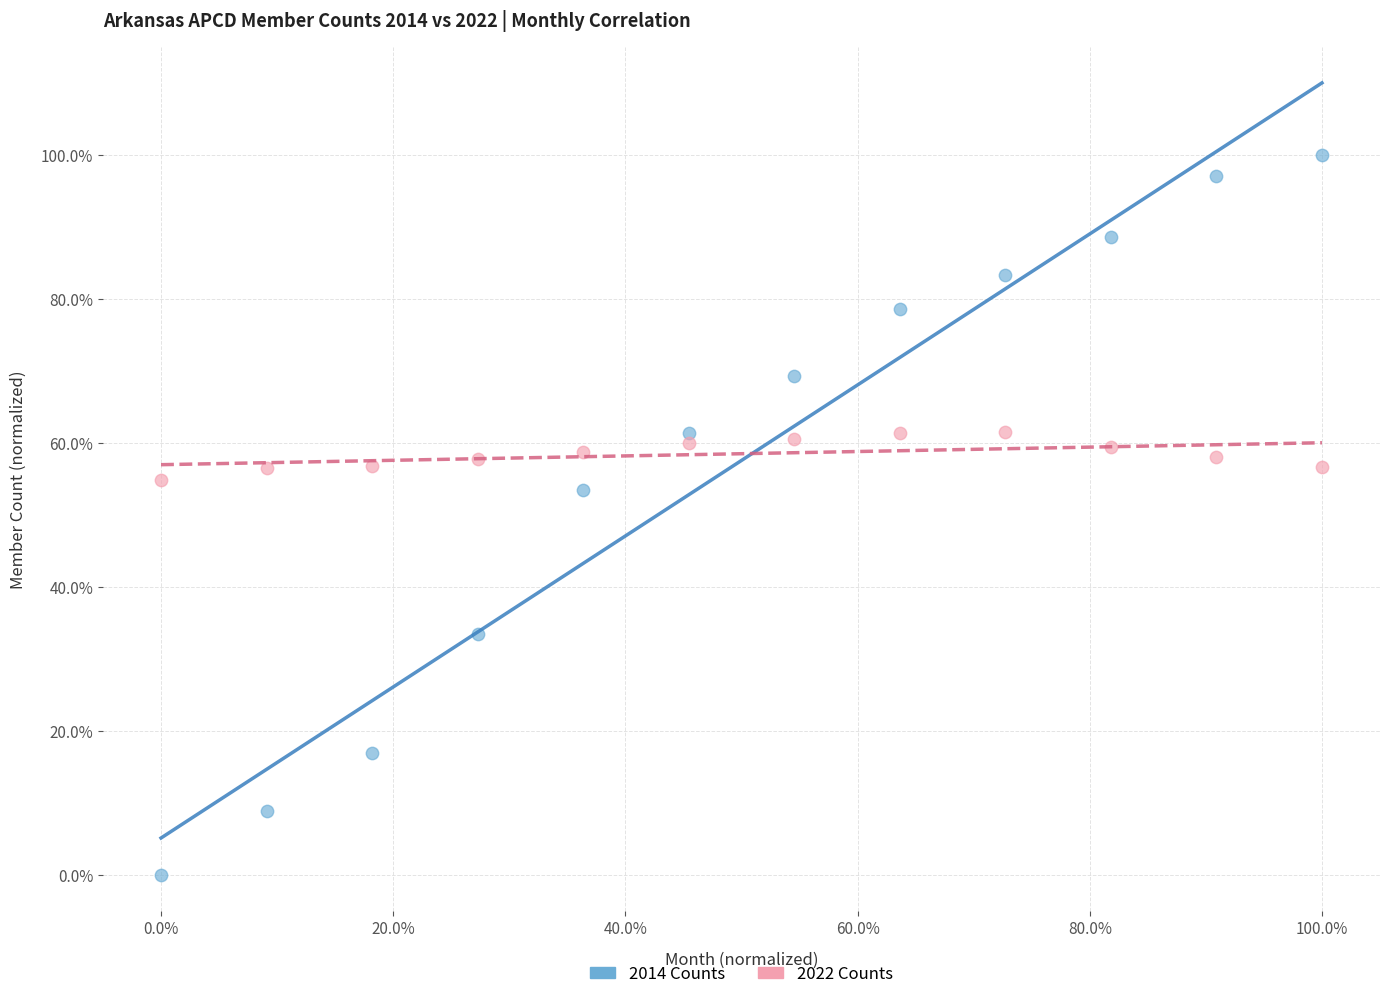

What are all the series names shown in the legend?

2014 Counts, 2022 Counts